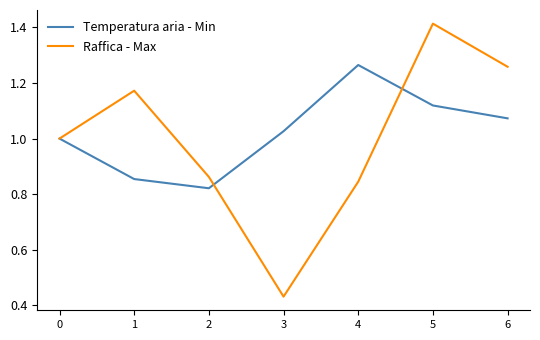

True or false: Temperatura aria - Min has more than 2 interior local peaks.

False